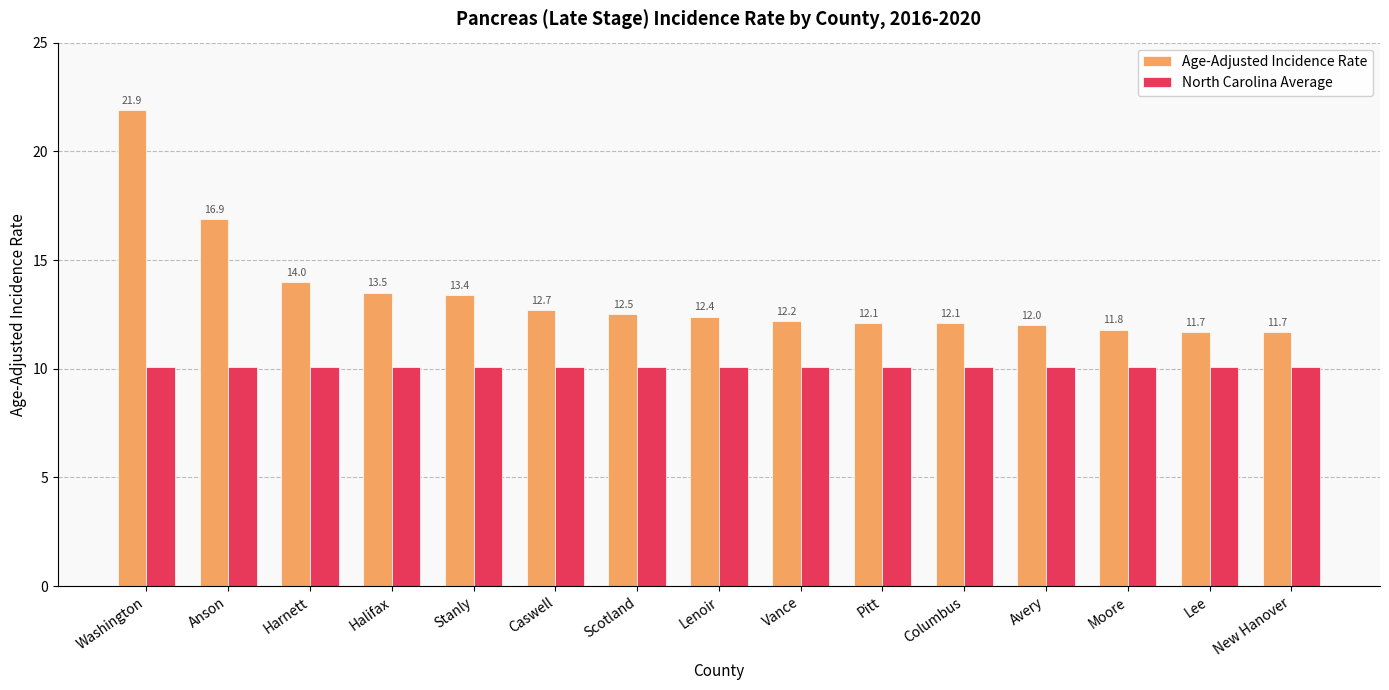

What is the sum of all North Carolina Average values?

151.5